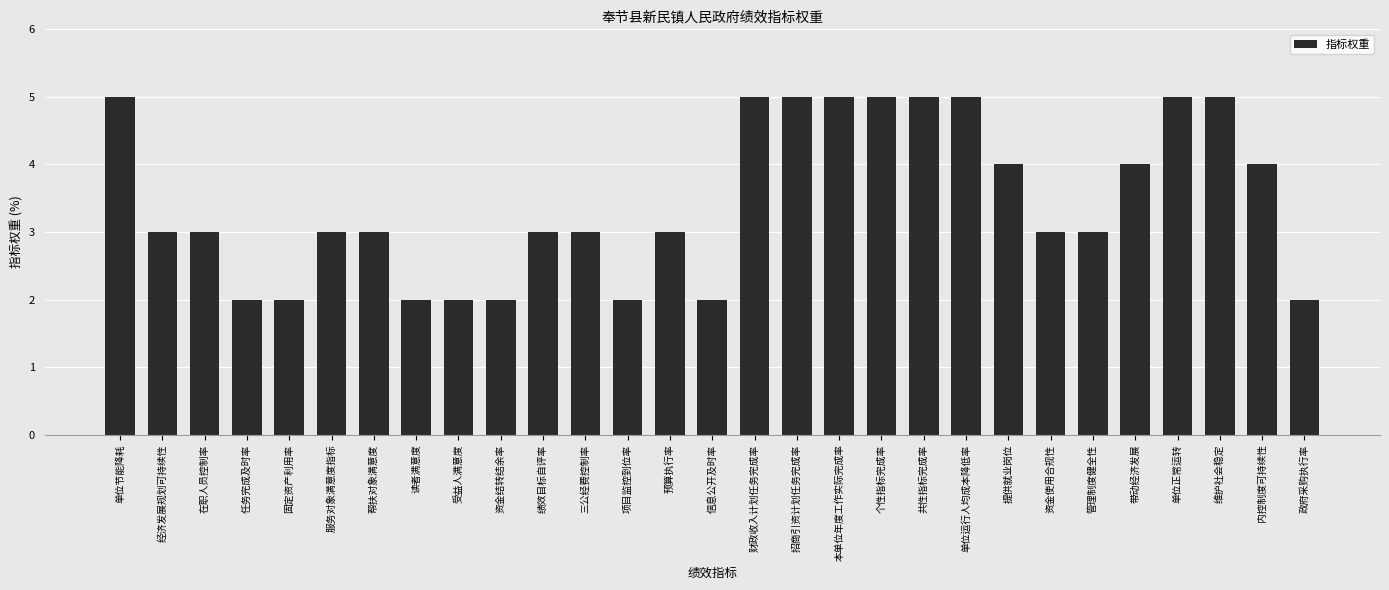

What is the value of the 21st bar from the left?

5